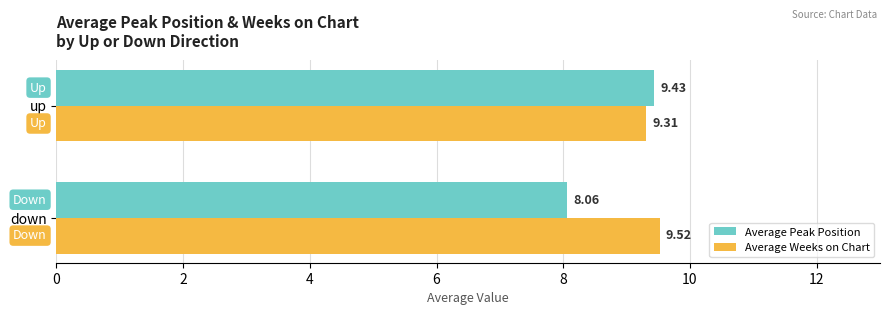

At which label does Average Peak Position reach its minimum?

down